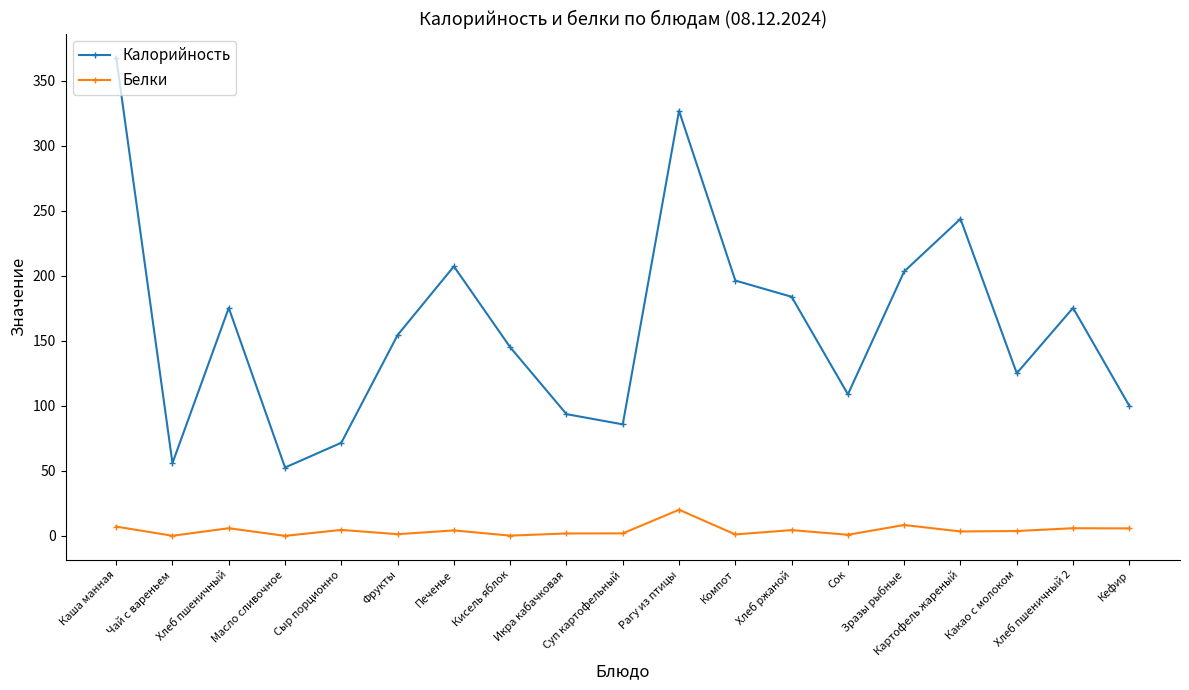

What is the sum of the Белки values at Сыр порционно and Кисель яблок?

4.9